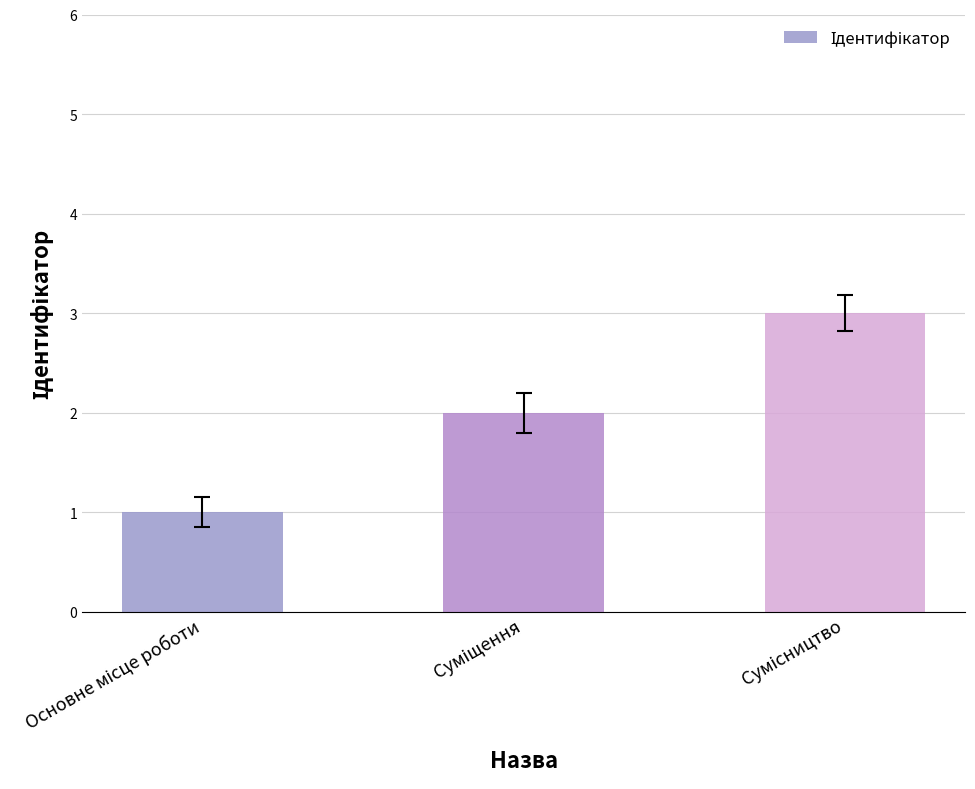

What is the greatest value displayed?

3